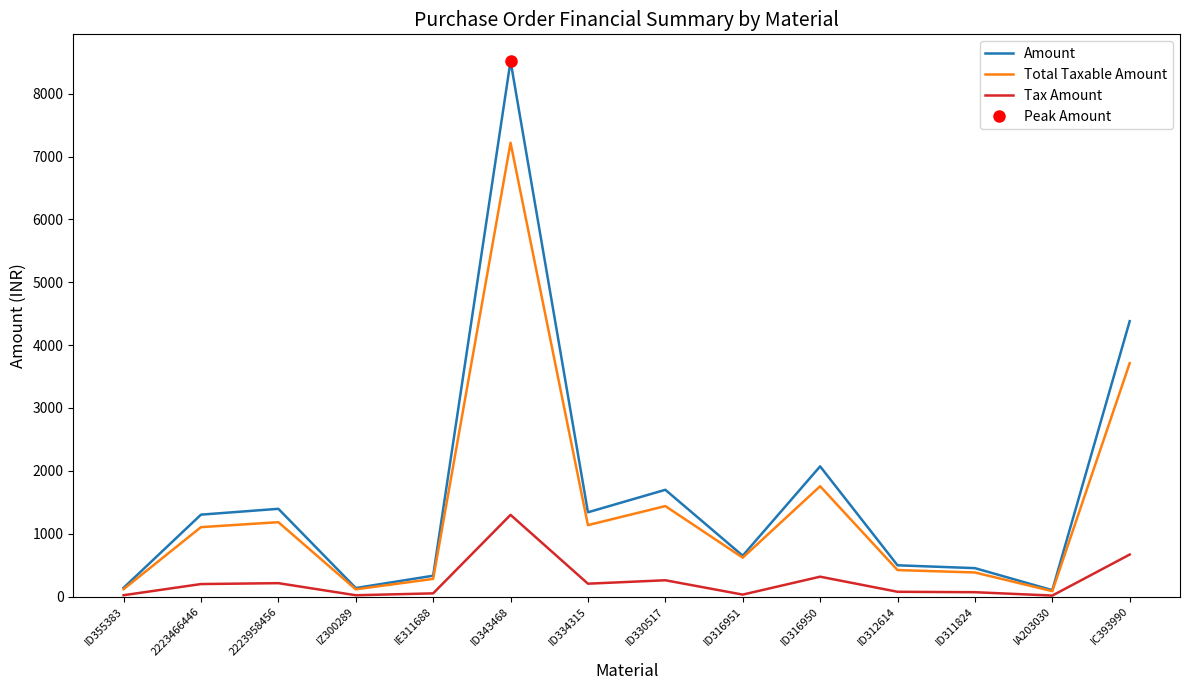

What is the sum of the Tax Amount values at ID330517 and IZ300289?

279.8